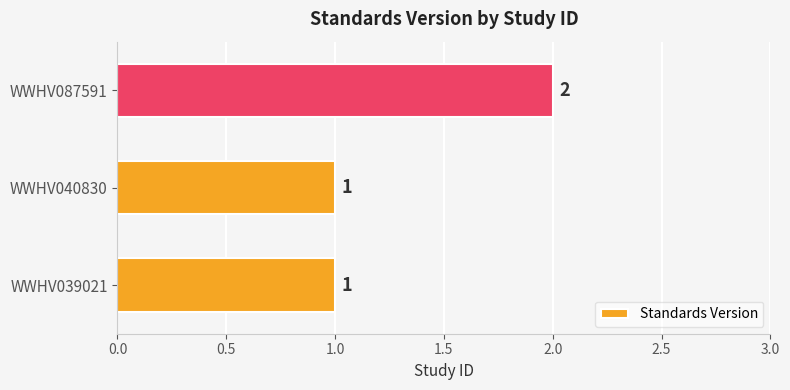

Reading bottom to top, what are all the values shown in this chart?

WWHV039021=1	WWHV040830=1	WWHV087591=2